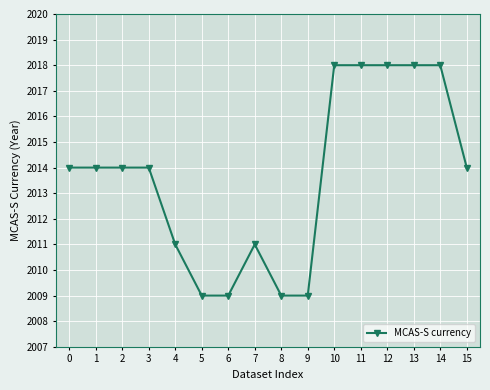

What is the difference between the maximum and minimum values?

9